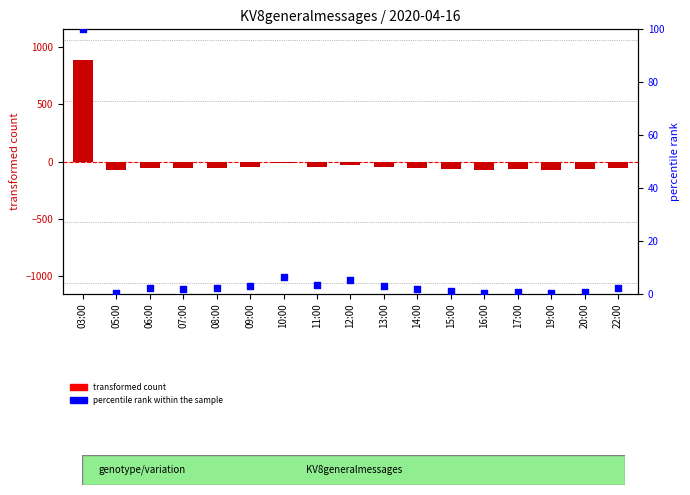

What is the total value across all series at 06:00?

-53.4